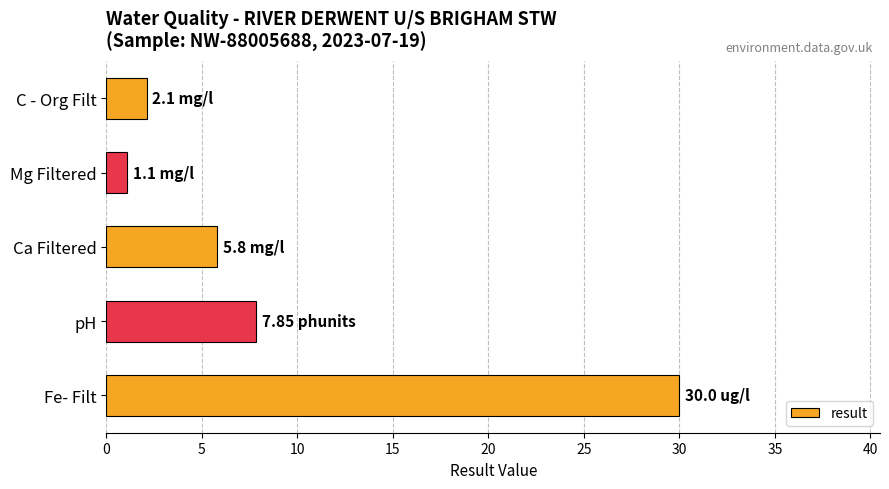

Rank the categories by value from highest to lowest.

Fe- Filt, pH, Ca Filtered, C - Org Filt, Mg Filtered